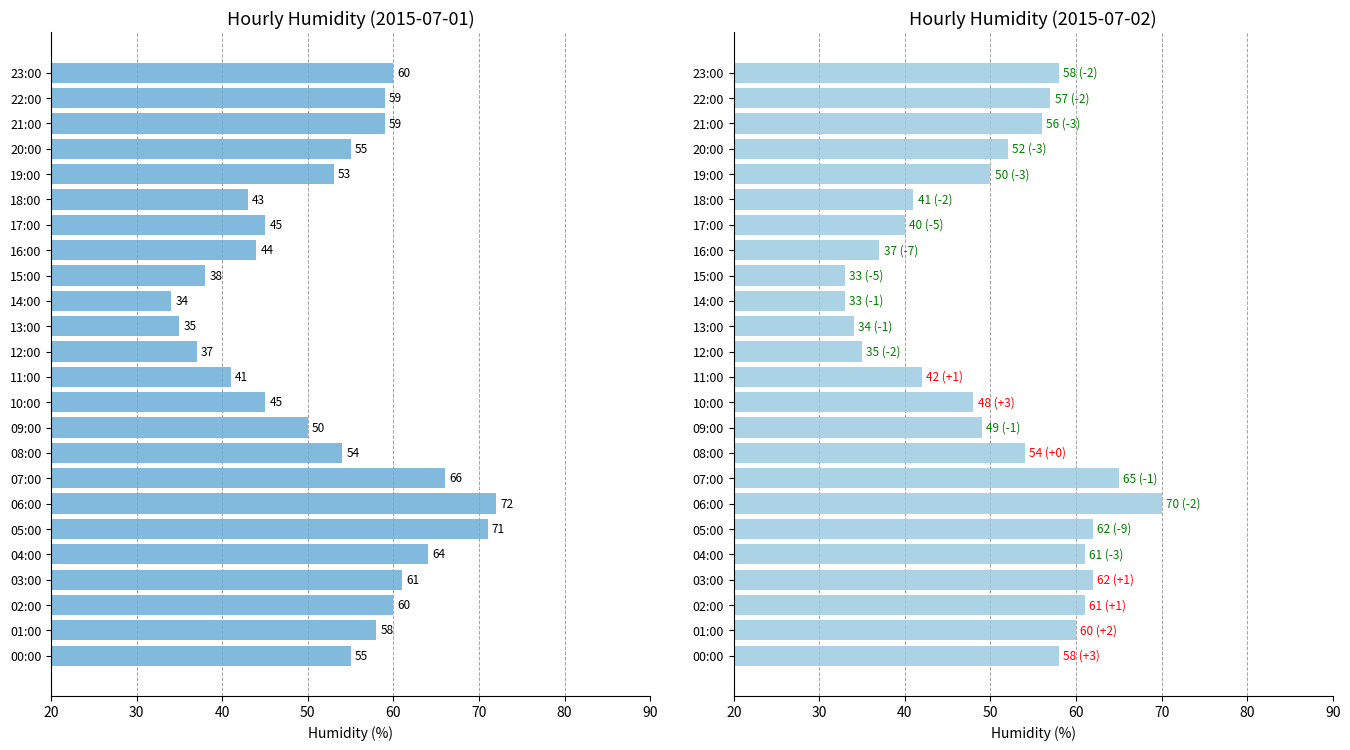

Between 14:00 and 09:00, which is larger?

09:00